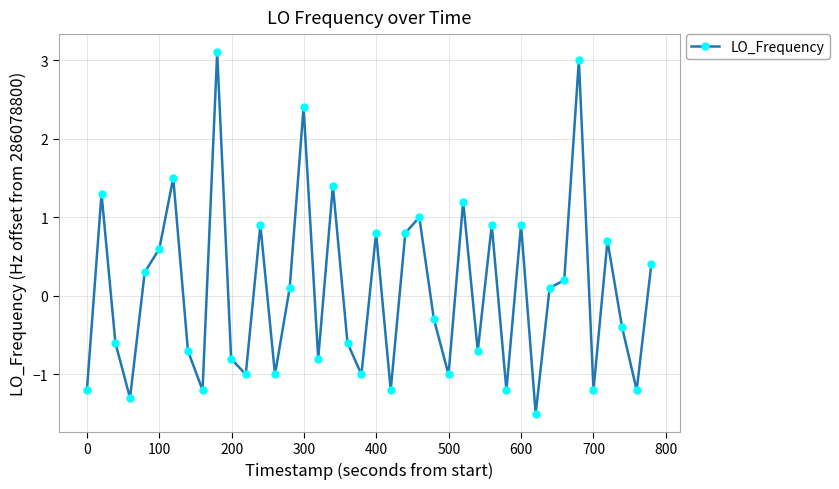

True or false: there are more than 1 points higher than both neighbors.

True